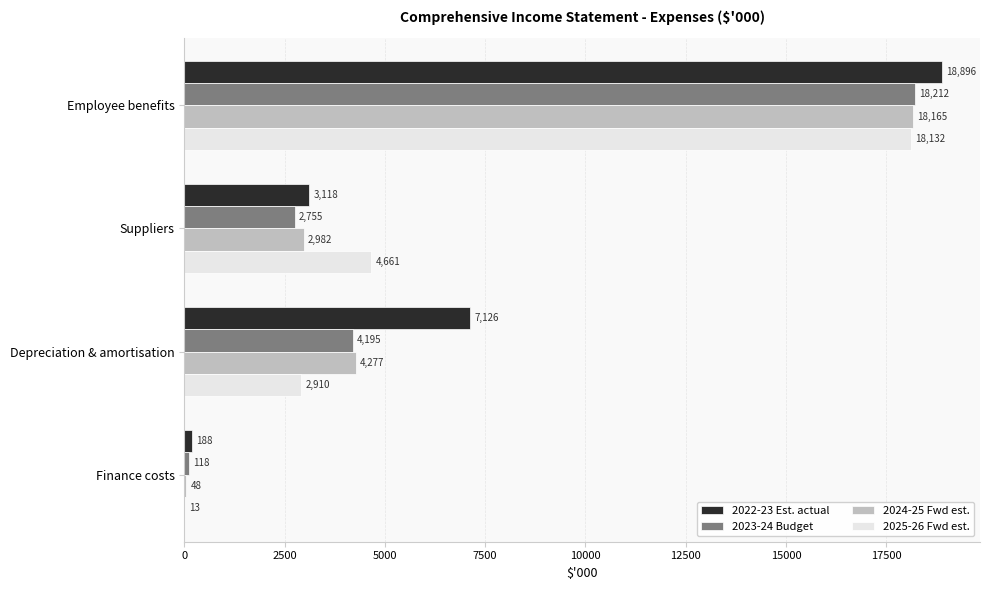

The value of 2022-23 Est. actual at Suppliers is 4212. True or false?

False